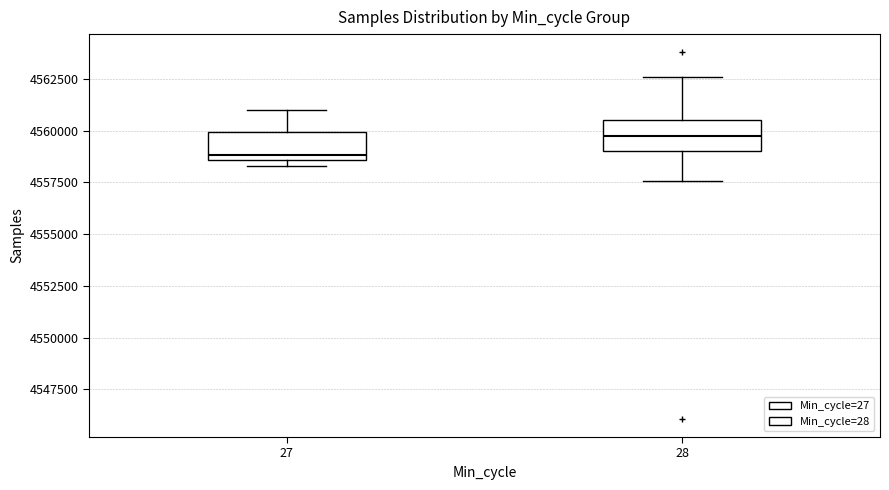

Which box's median line is the highest?

28